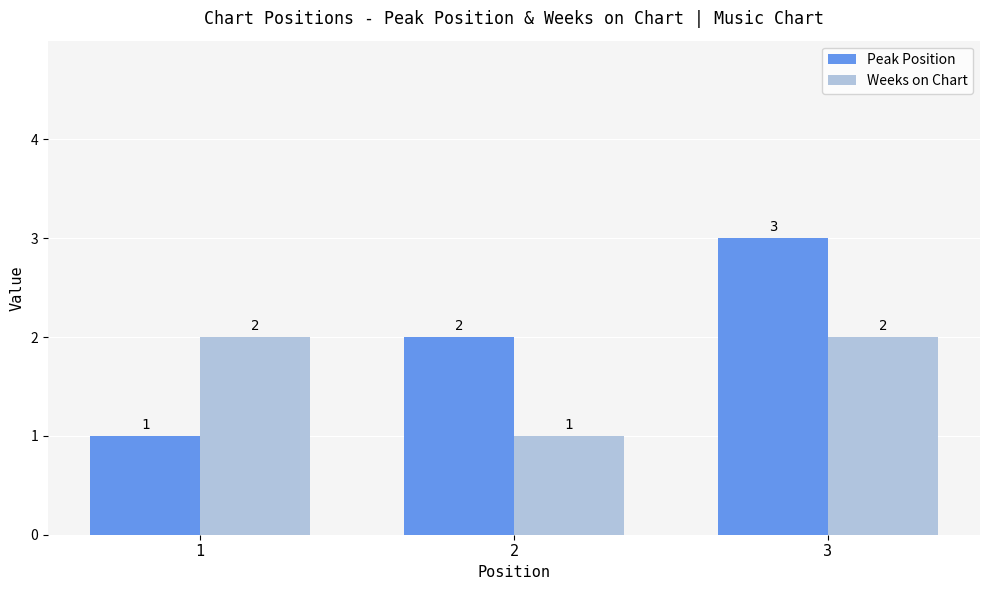

Which series has the largest total across all categories?

Peak Position